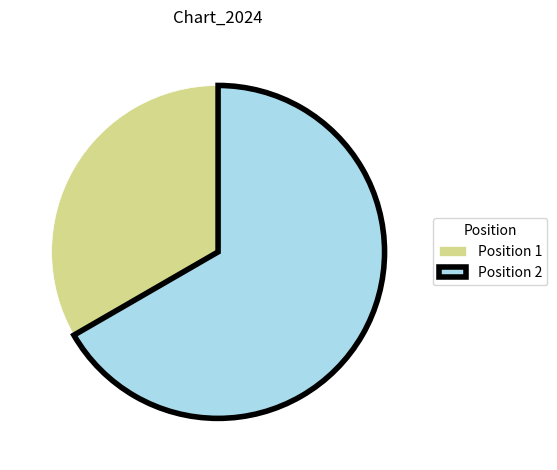

Combined, do Position 2 and Position 1 account for over 50%?

Yes